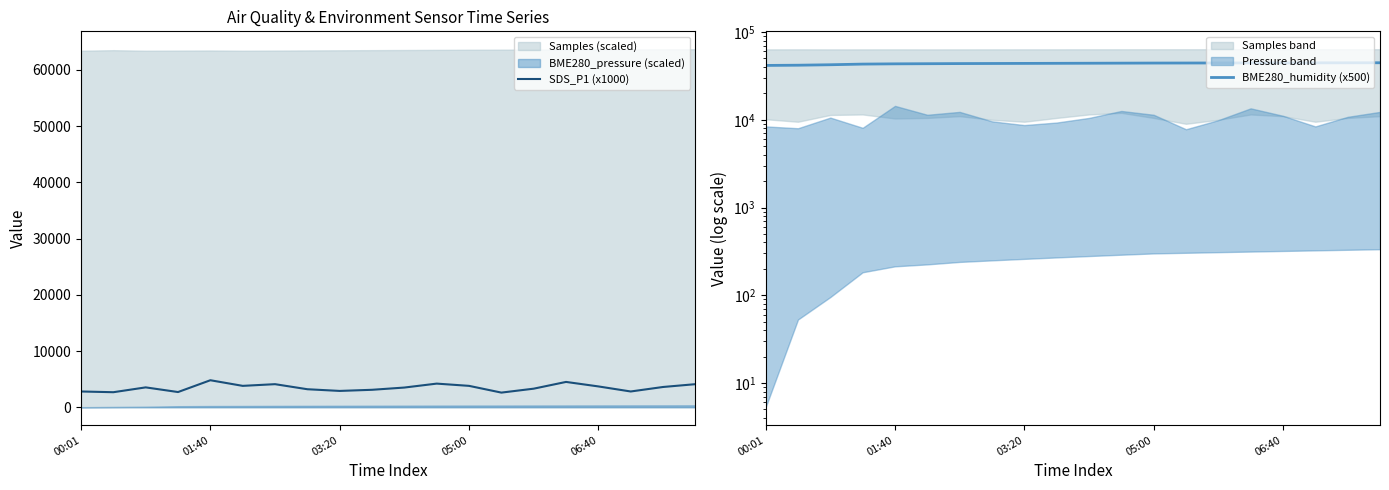

How many lines are shown in the chart?

2